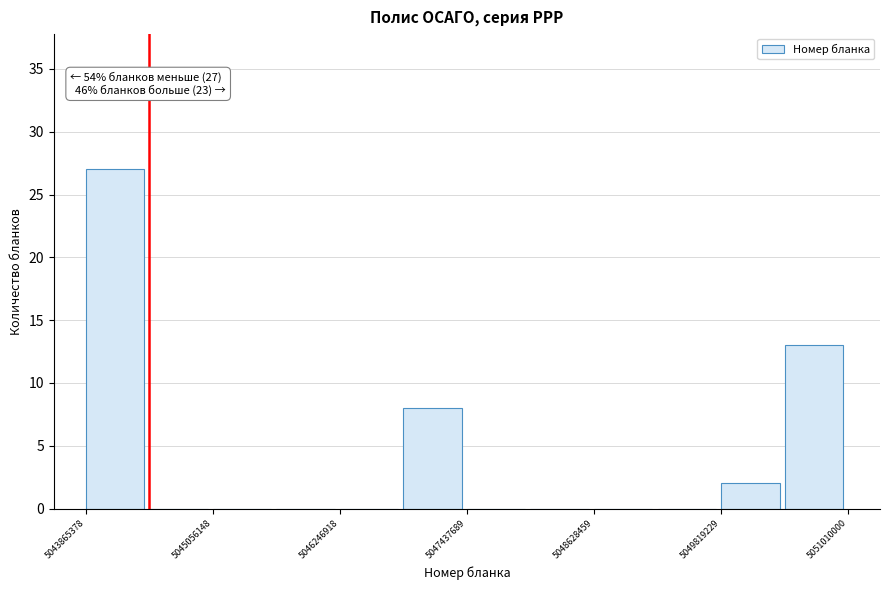

Around what value on the x-axis is the tallest bar? Give the approximate position of its centre, as read against the axis.

5044200000